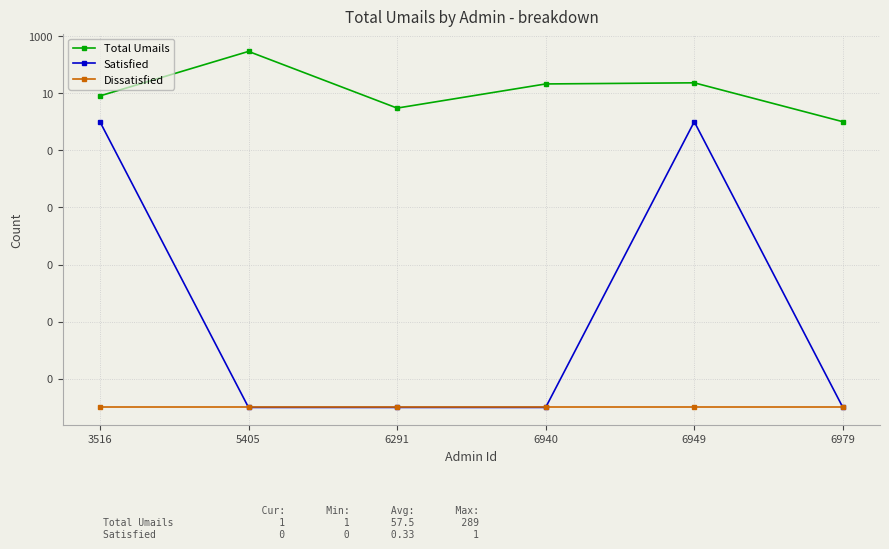

What is the highest value of the Satisfied series?

1.0